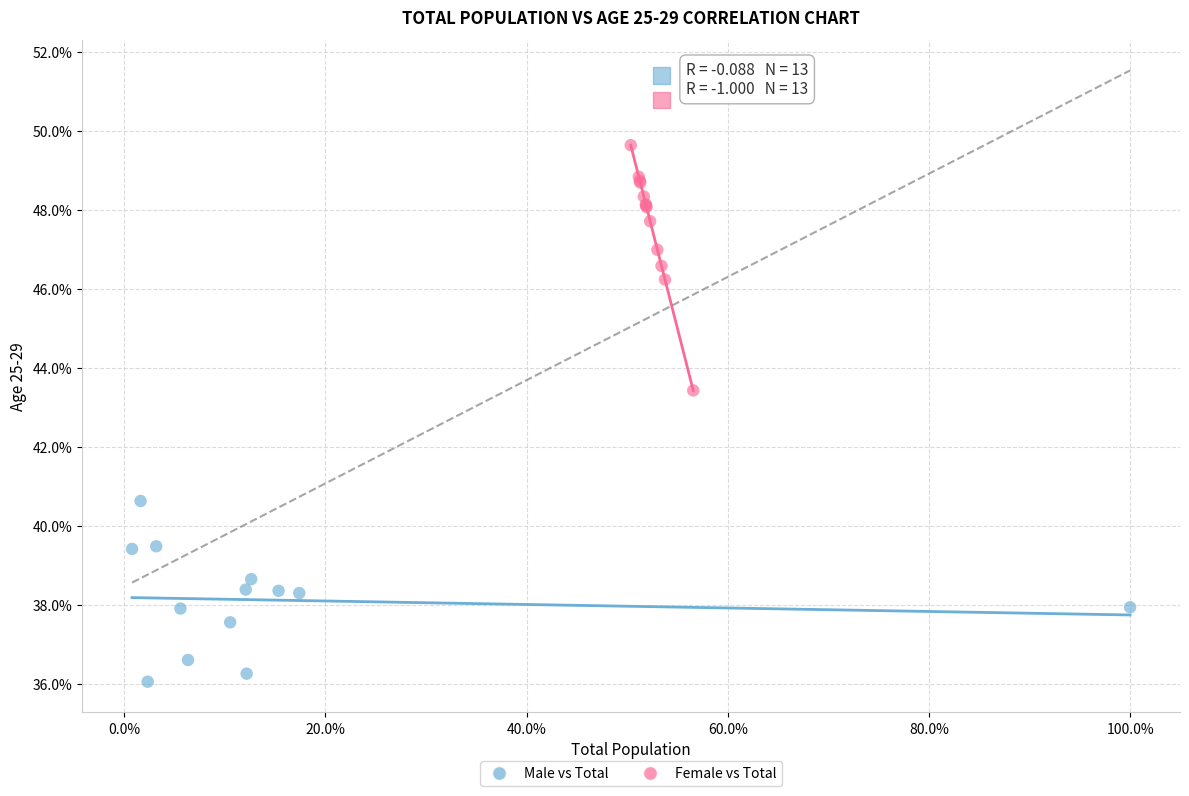

Which series reaches the maximum Y coordinate?

Female vs Total